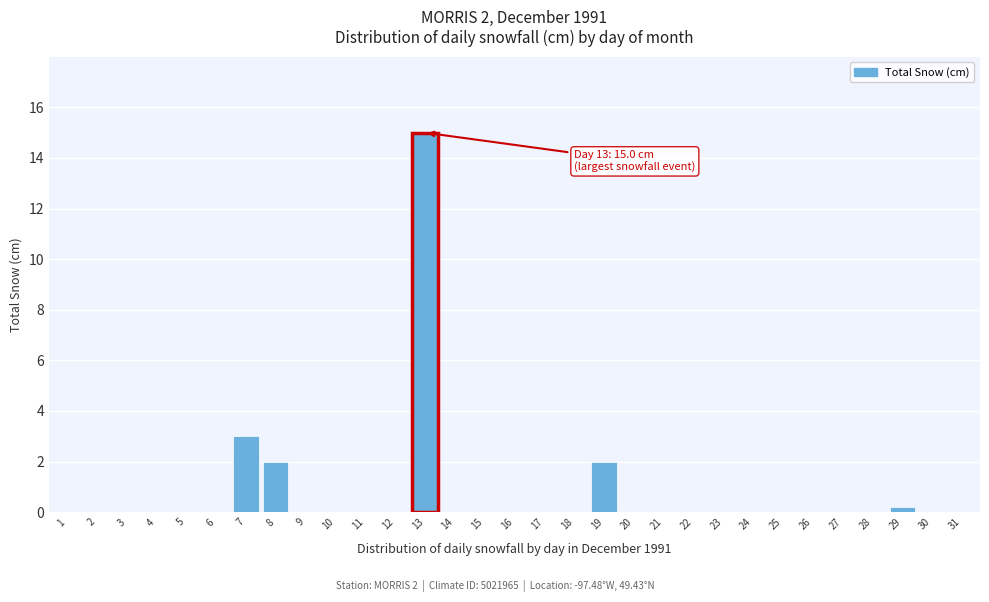

What is the change in value from 19 to 22?

-2.0